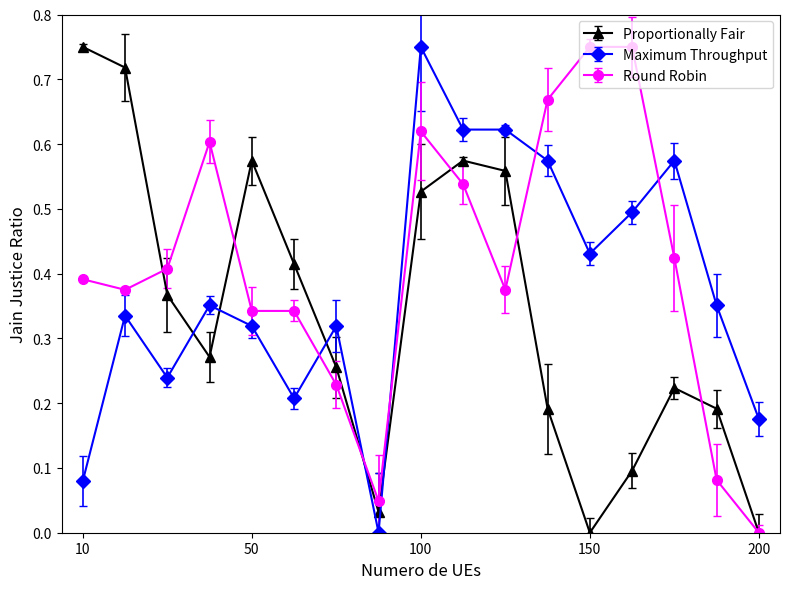

True or false: Maximum Throughput has more than 0 interior local peaks.

True